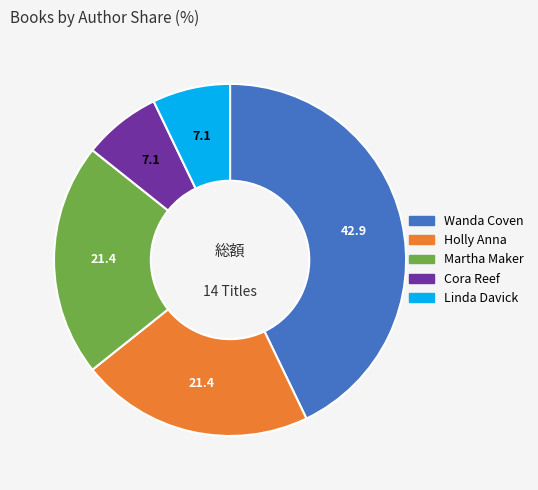

True or false: Wanda Coven accounts for 43% of the total.

True